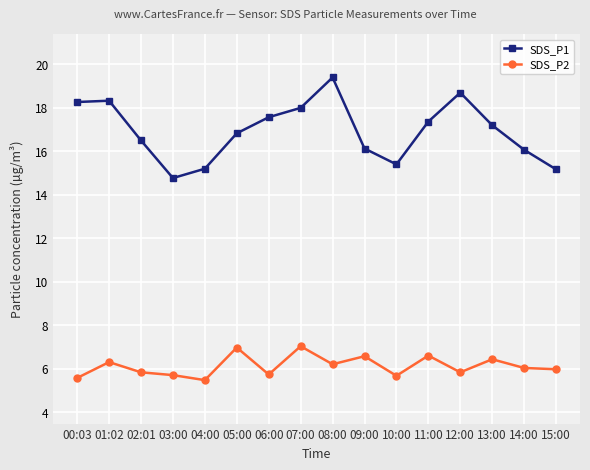

At which category is the sum across all series the highest?

08:00